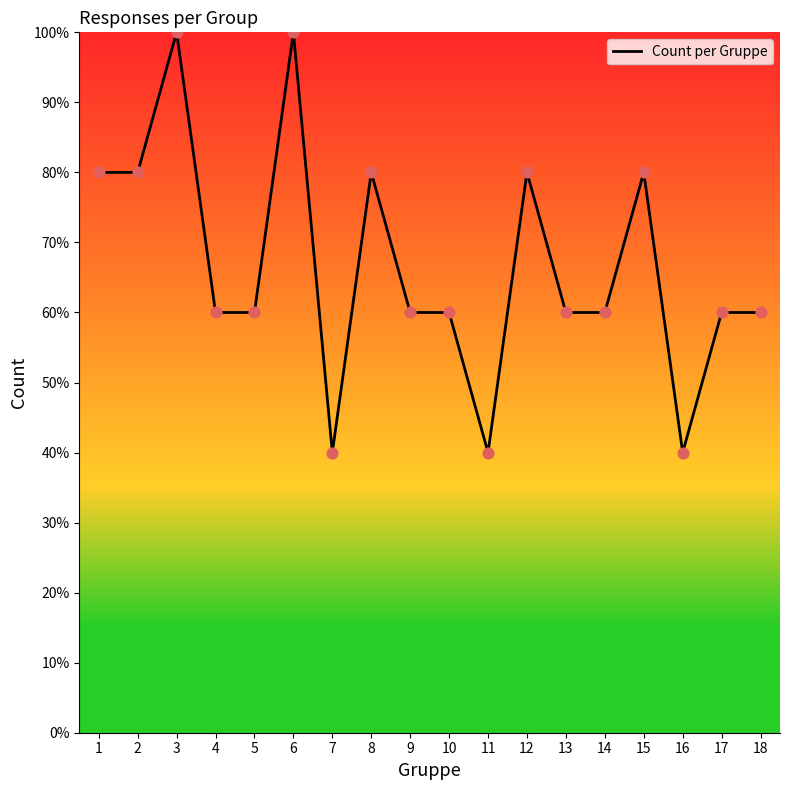

Between 11 and 1, which is larger?

1